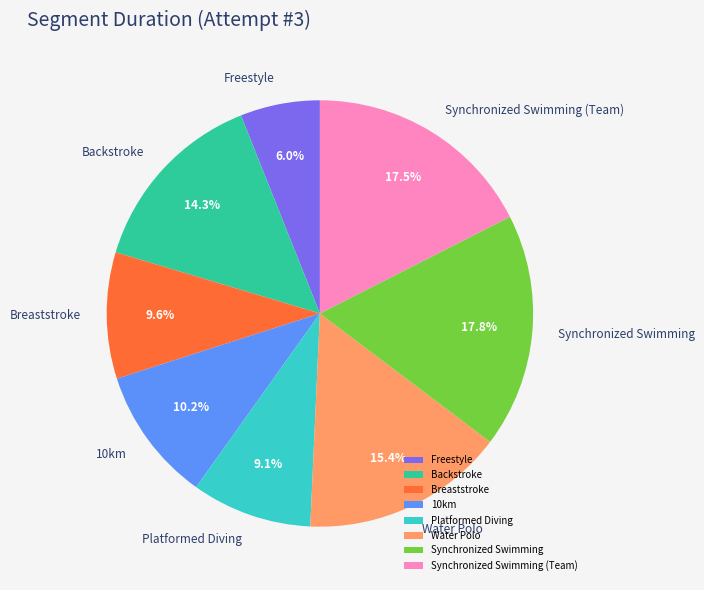

To the nearest percent, what percentage of the pie is Platformed Diving?

9%